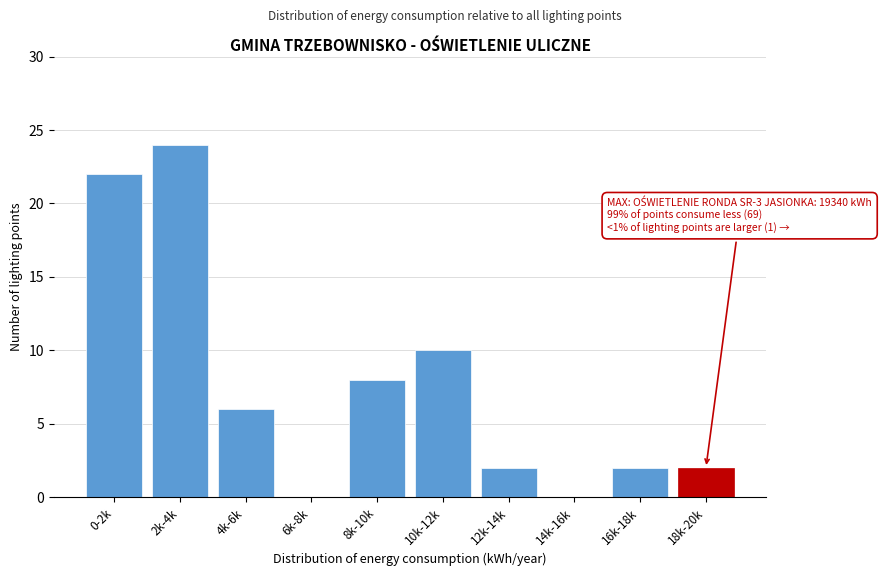

Reading left to right, extract all data points from this chart.

0-2k=22	2k-4k=24	4k-6k=6	6k-8k=0	8k-10k=8	10k-12k=10	12k-14k=2	14k-16k=0	16k-18k=2	18k-20k=2